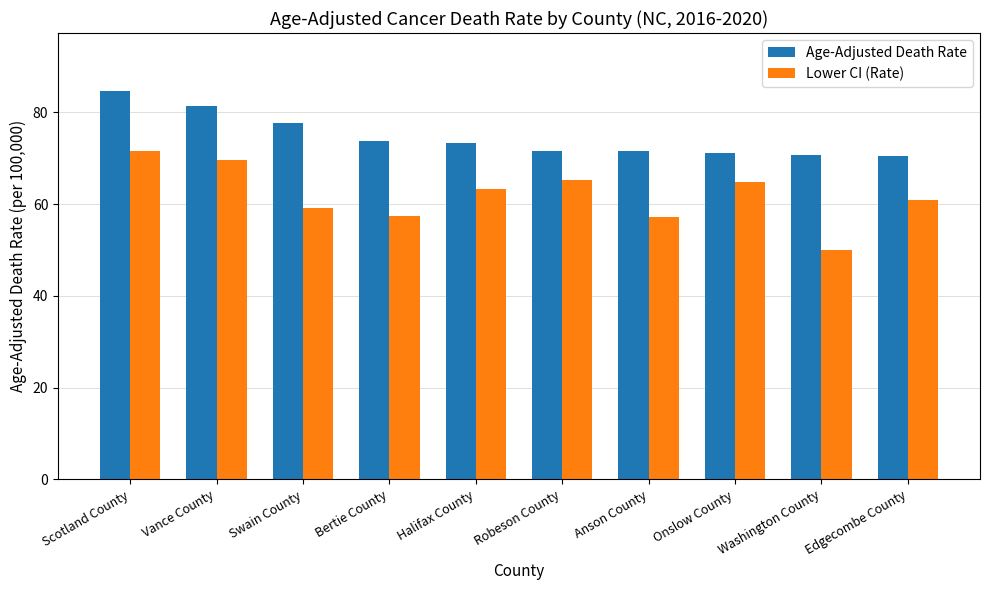

Is it true that Lower CI (Rate) equals 57.5 at Bertie County?

True